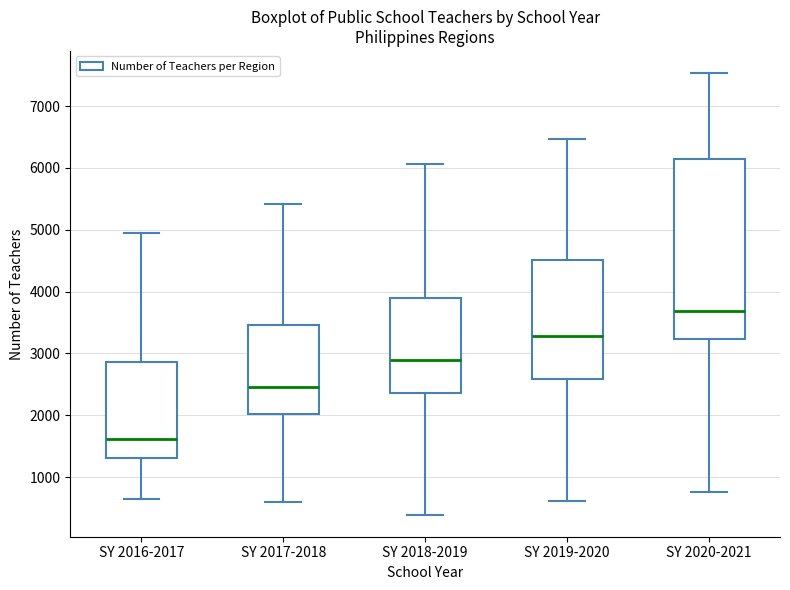

Where does the median line of the box for SY 2018-2019 sit on the y-axis? The values are not printed on the chart, so give them approximately, as read against the axis.

2900